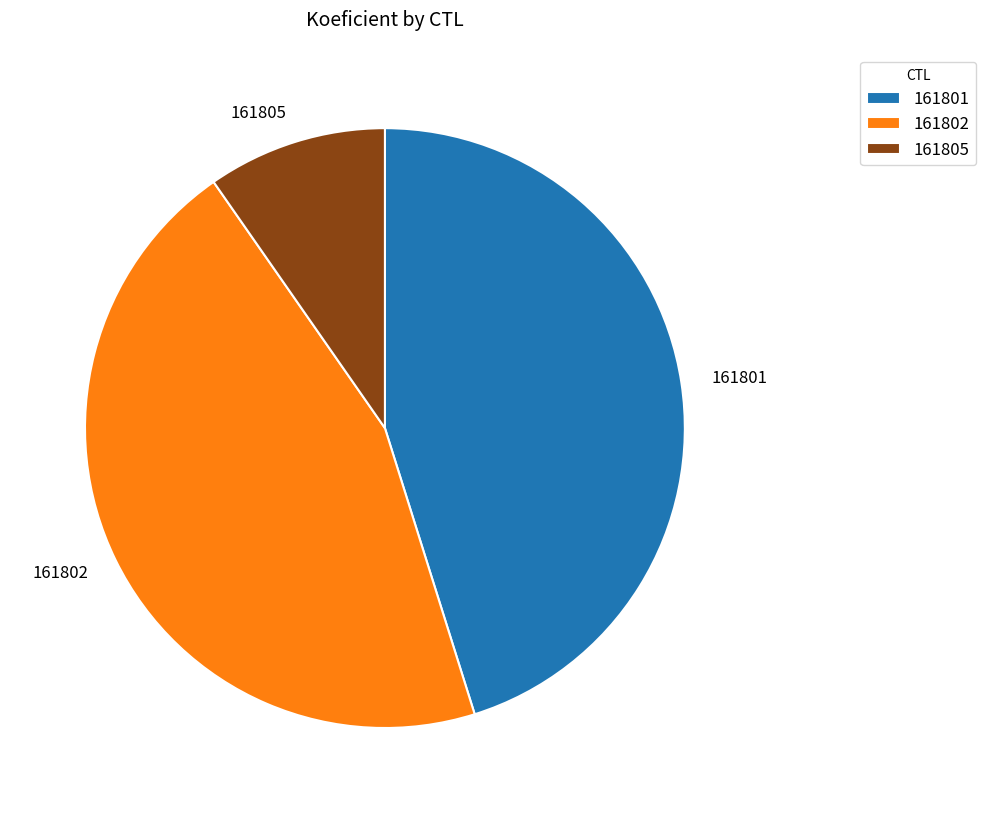

Approximately how many times larger is the value at 161805 compared to 161801?

0.2